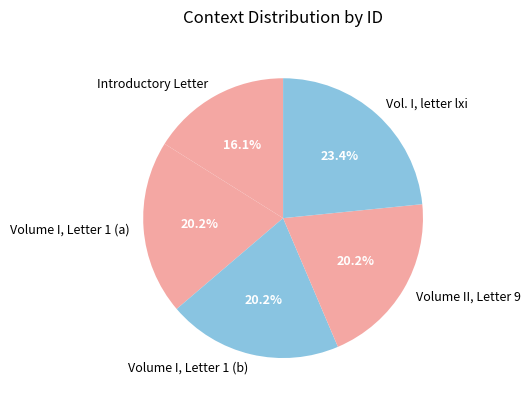

What percentage is the Volume I, Letter 1 (b) slice, to the nearest percent?

20%